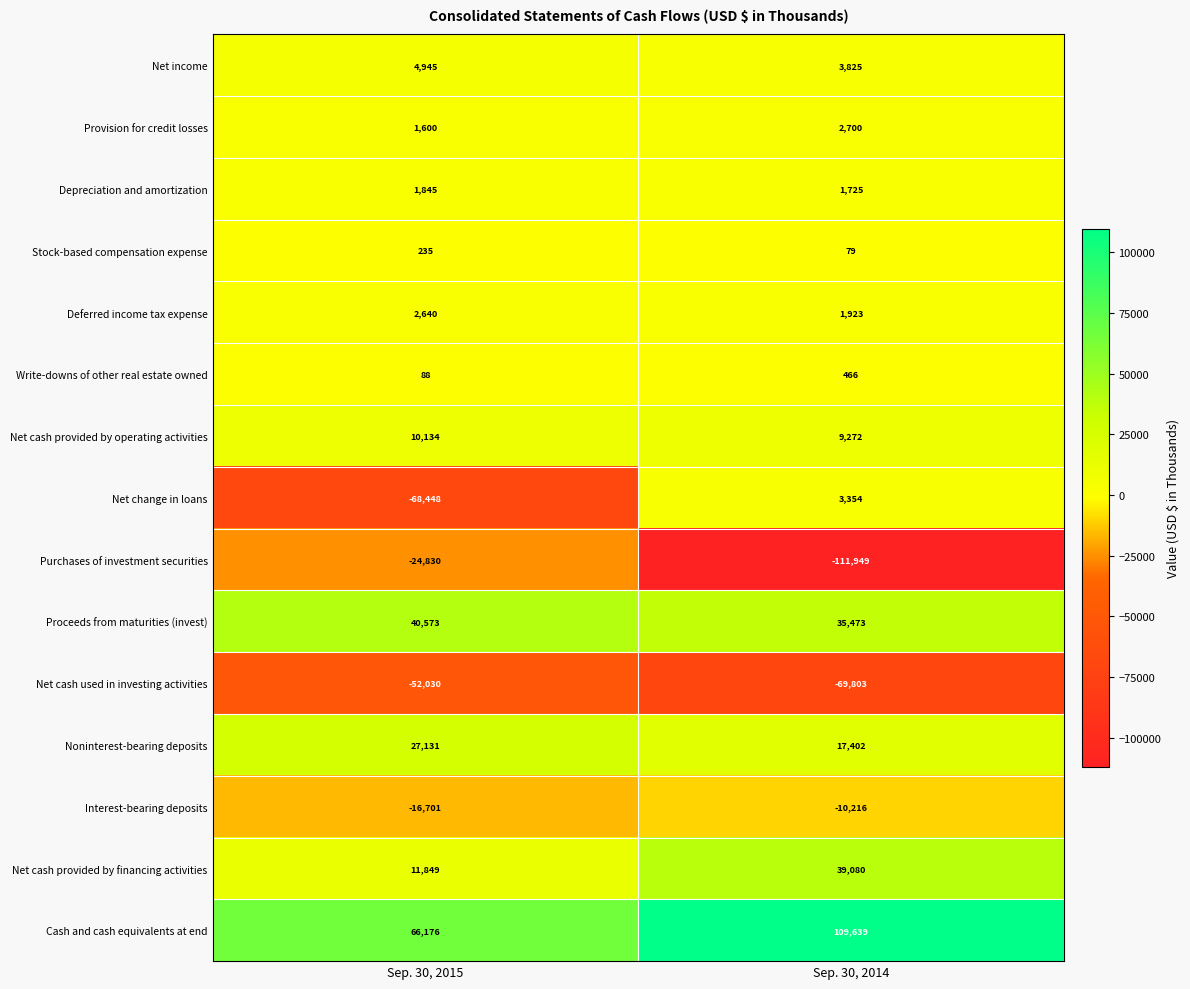

Reading left to right, what are all the values shown in this chart?

Net income: 4945	3825
Provision for credit losses: 1600	2700
Depreciation and amortization: 1845	1725
Stock-based compensation expense: 235	79
Deferred income tax expense: 2640	1923
Write-downs of other real estate owned: 88	466
Net cash provided by operating activities: 10134	9272
Net change in loans: -68448	3354
Purchases of investment securities: -24830	-111949
Proceeds from maturities (invest): 40573	35473
Net cash used in investing activities: -52030	-69803
Noninterest-bearing deposits: 27131	17402
Interest-bearing deposits: -16701	-10216
Net cash provided by financing activities: 11849	39080
Cash and cash equivalents at end: 66176	109639